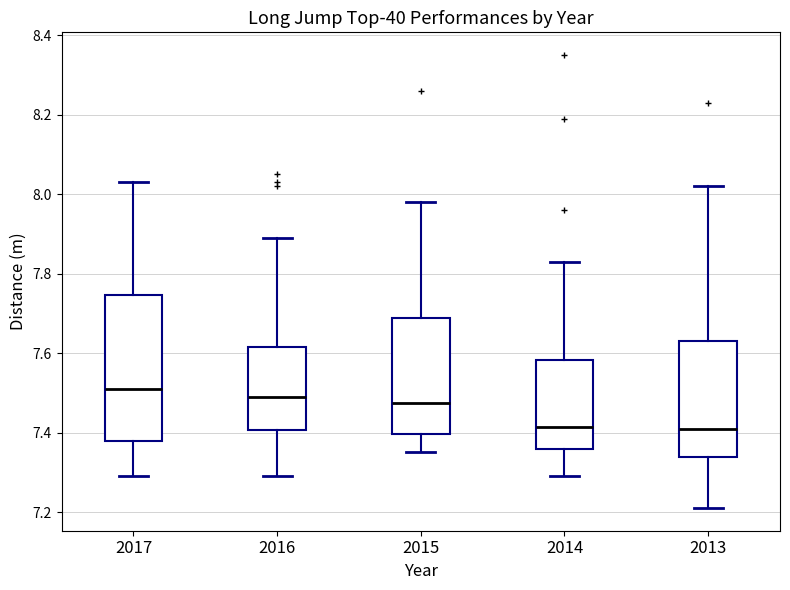

Reading left to right, read every box against the y-axis: the position of its median line, the range the box covers, and the ends of its whiskers. The values are not printed on the chart, so give them approximately, as read against the axis.

2017: median 7.52, box 7.38 to 7.74, whiskers 7.30 to 8.04
2016: median 7.50, box 7.40 to 7.62, whiskers 7.30 to 7.90
2015: median 7.48, box 7.40 to 7.68, whiskers 7.36 to 7.98
2014: median 7.42, box 7.36 to 7.58, whiskers 7.30 to 7.84
2013: median 7.42, box 7.34 to 7.64, whiskers 7.22 to 8.02